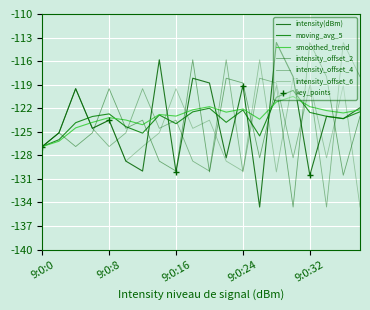

How many interior local peaks does the smoothed_trend series have?

5